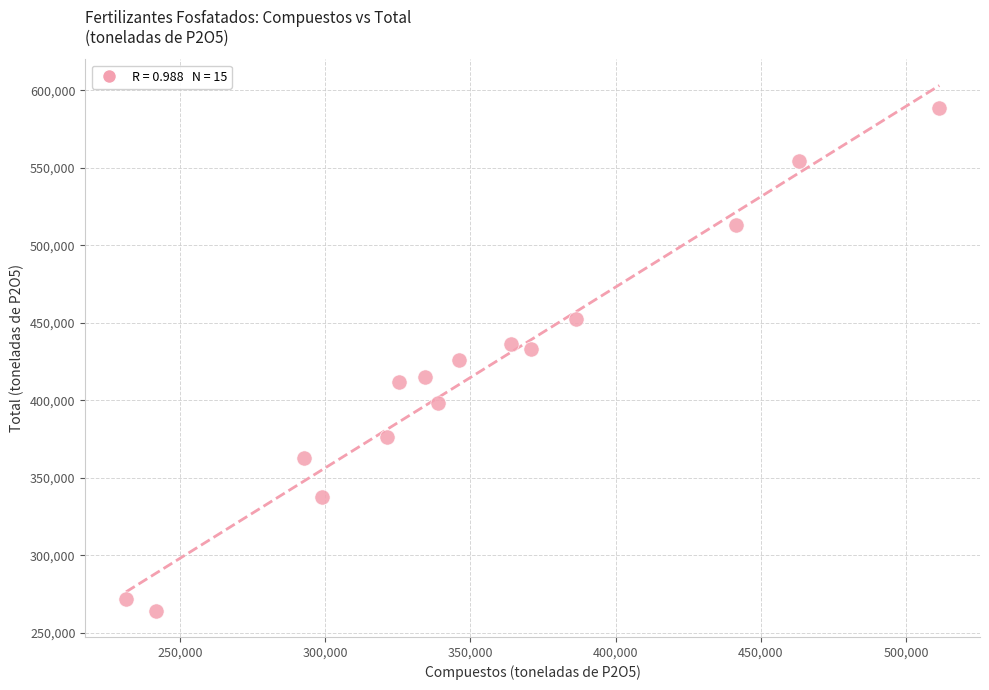

What is the range of X values (max minus min)?

280074